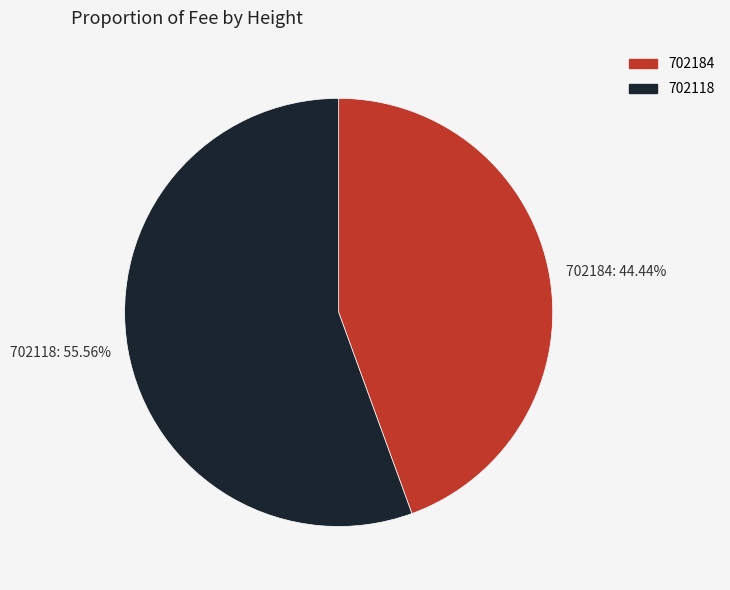

To the nearest percent, what is the difference between the largest and smallest slice percentages?

11%